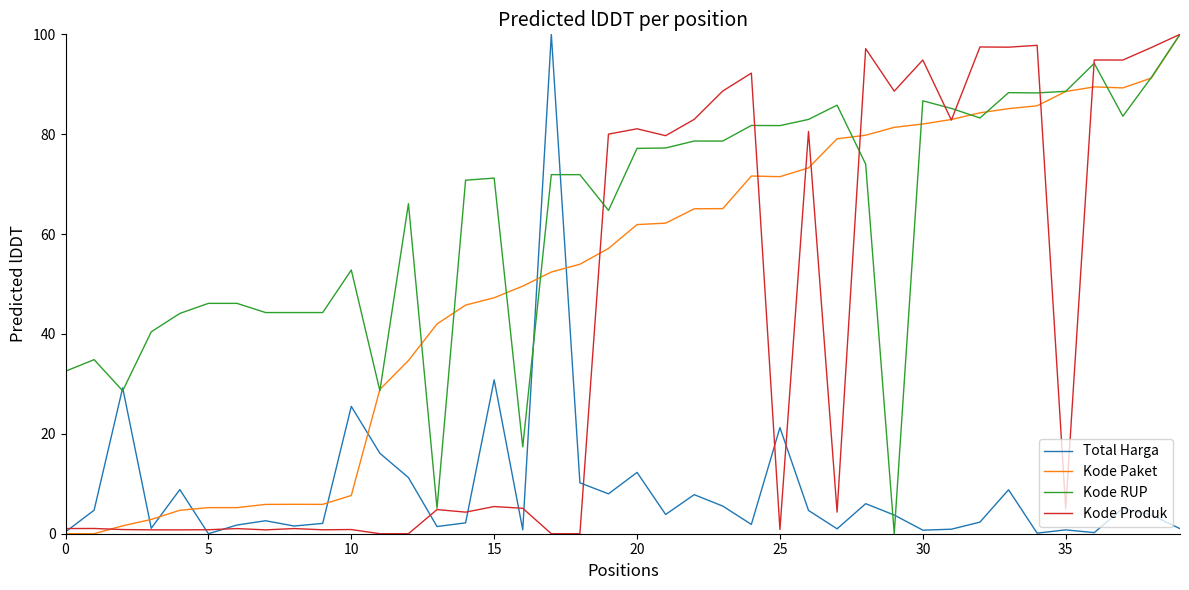

Is this an area chart (filled region under the line)?

No